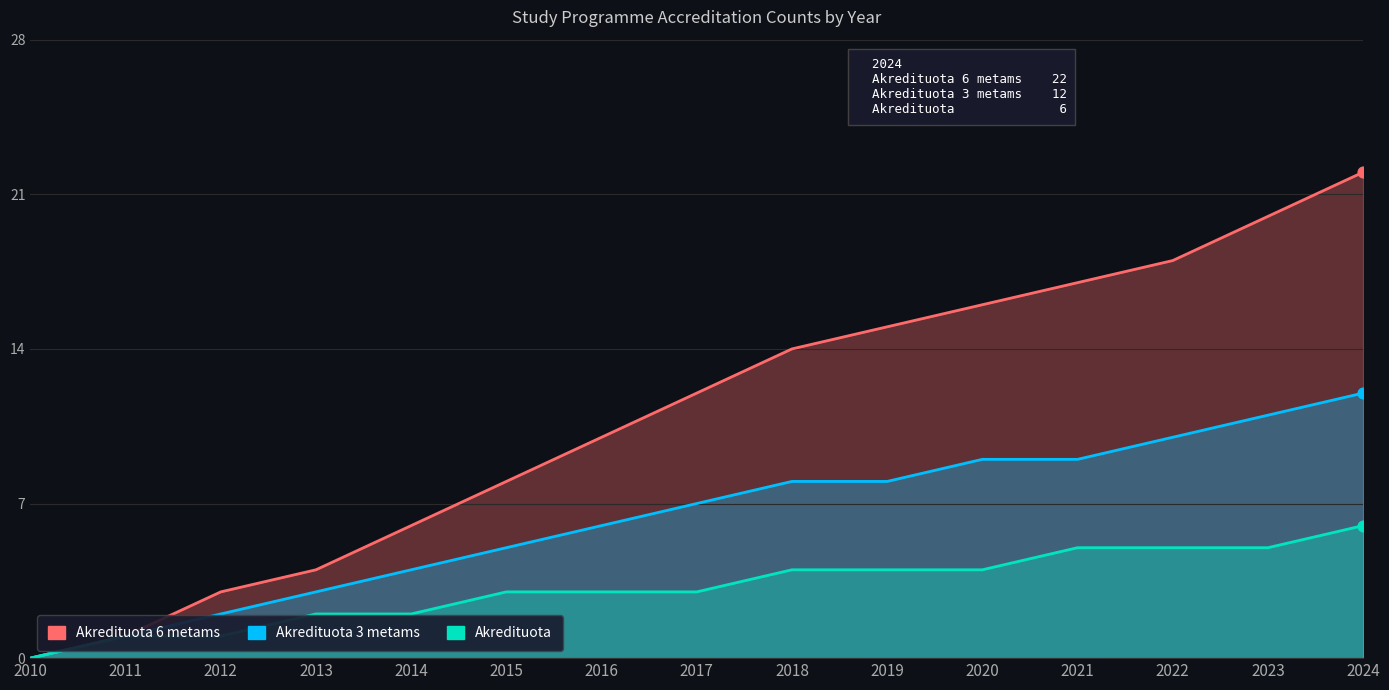

Is the value of Akredituota 3 metams at 2014 greater than the value of Akredituota 6 metams at 2021?

No